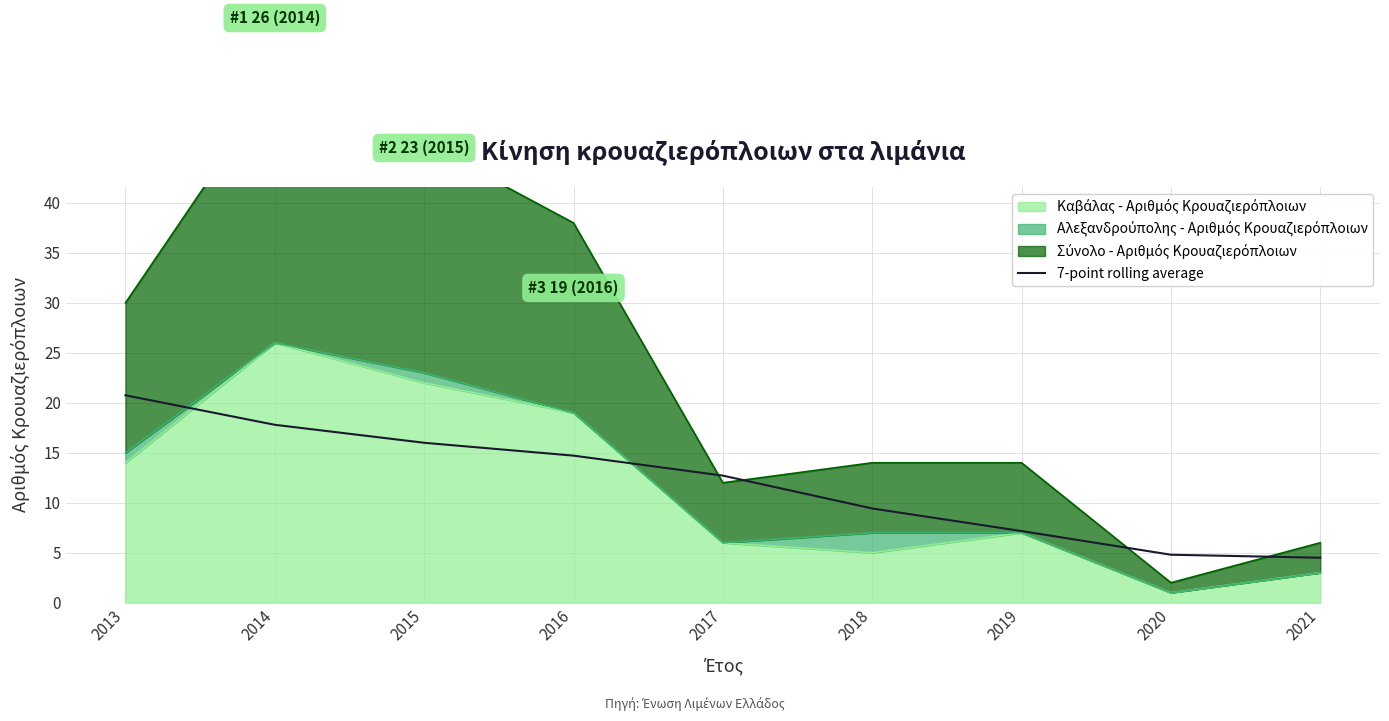

How many lines are shown in the chart?

1